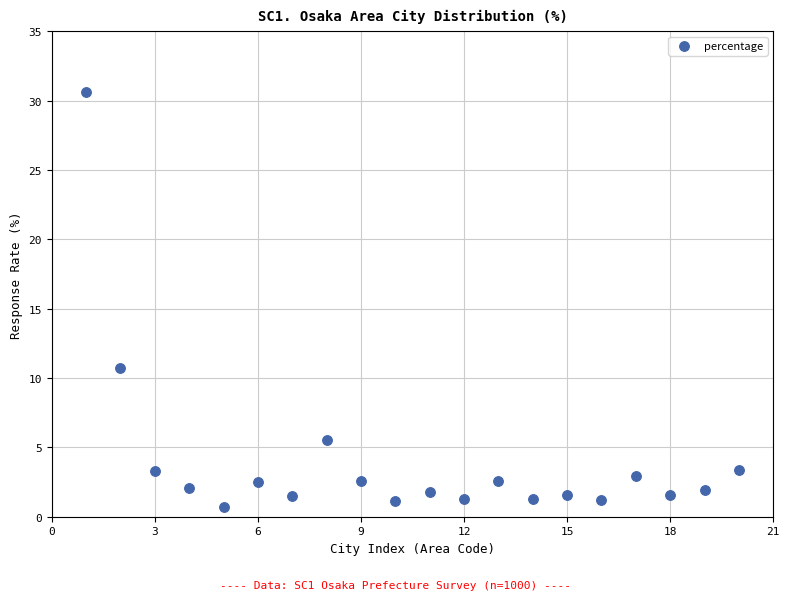

What Y value in the scatter plot is closest to 15?

10.7